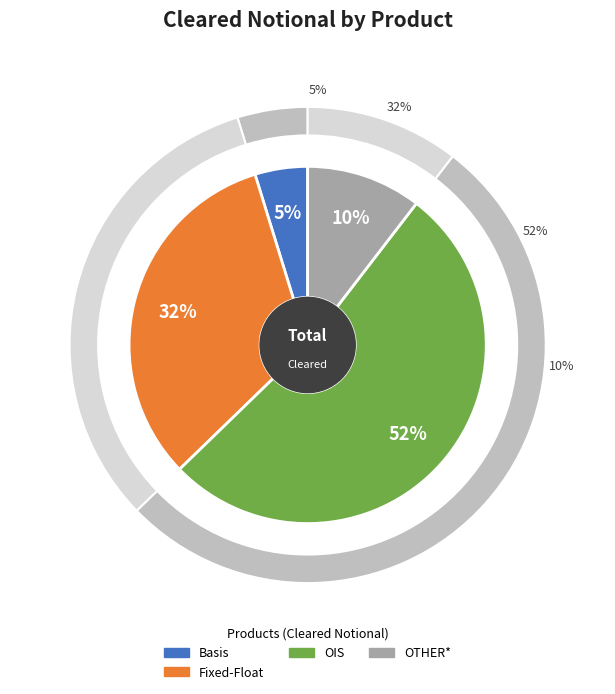

Count the number of slices in the pie.

5